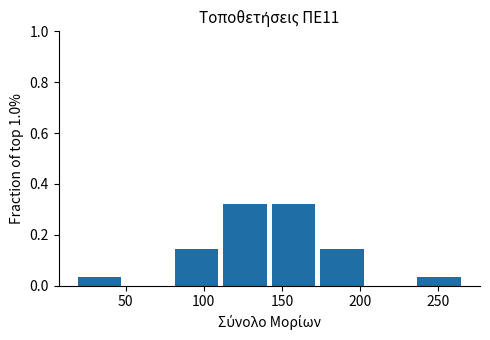

Reading left to right, transcribe this chart: for each bar, give the range it covers on the x-axis and its height. Neither the bar edges nor the heights are printed on the chart, so give them approximately, as read against the axes.

19.5 to 50.5: 0.04
50.5 to 81.5: 0
81.5 to 112.5: 0.14
112.5 to 143.5: 0.32
143.5 to 174.5: 0.32
174.5 to 205.5: 0.14
205.5 to 236.5: 0
236.5 to 267.5: 0.04